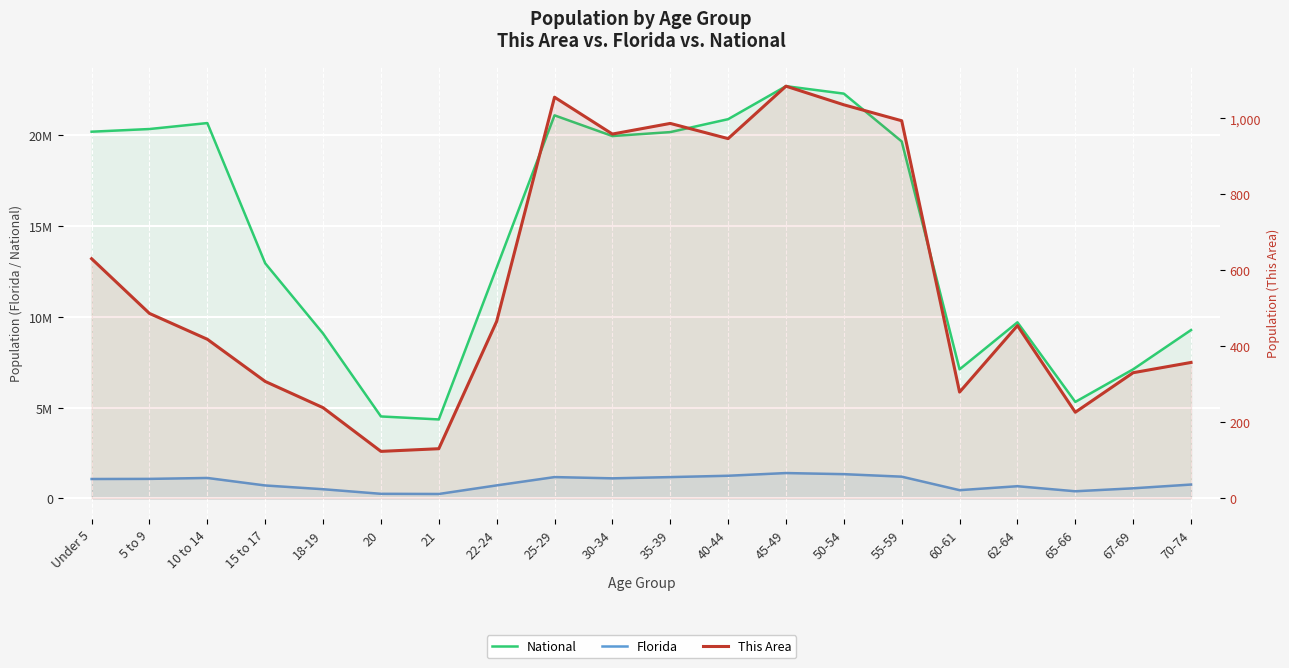

What is the maximum value for This Area?

1085